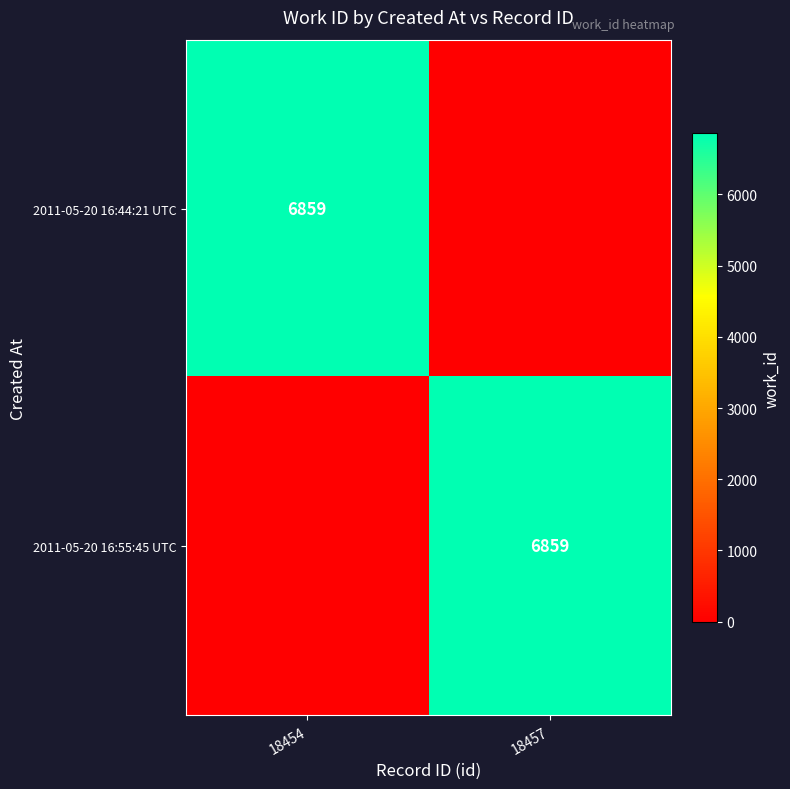

The 2011-05-20 16:44:21 UTC series shows 1399 at 18454. True or false?

False